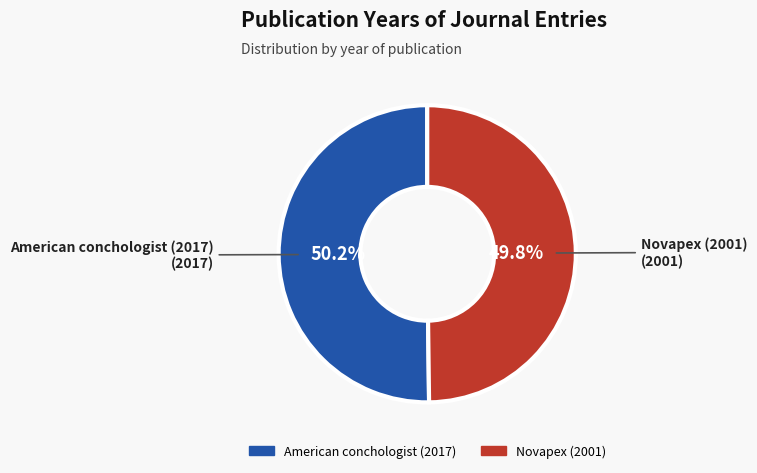

How many slices are in this pie chart?

2